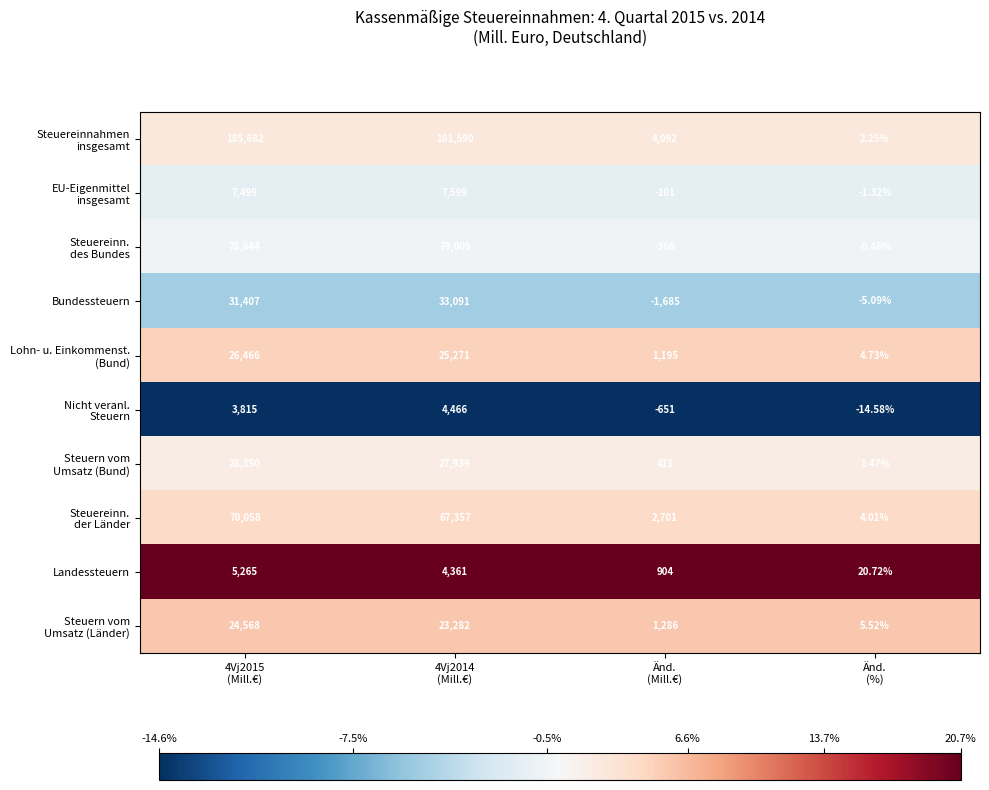

Which category has the highest value across all series?

4Vj2015
(Mill.€)